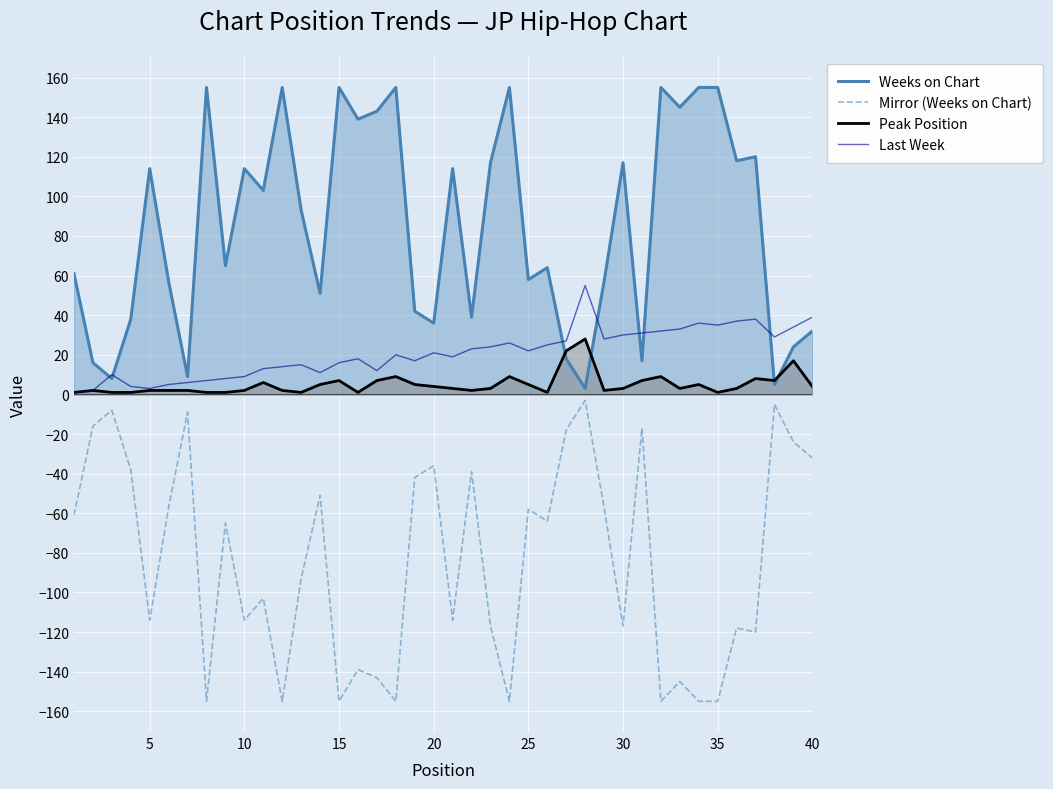

True or false: Mirror (Weeks on Chart) has a value of -114 at 10.

True